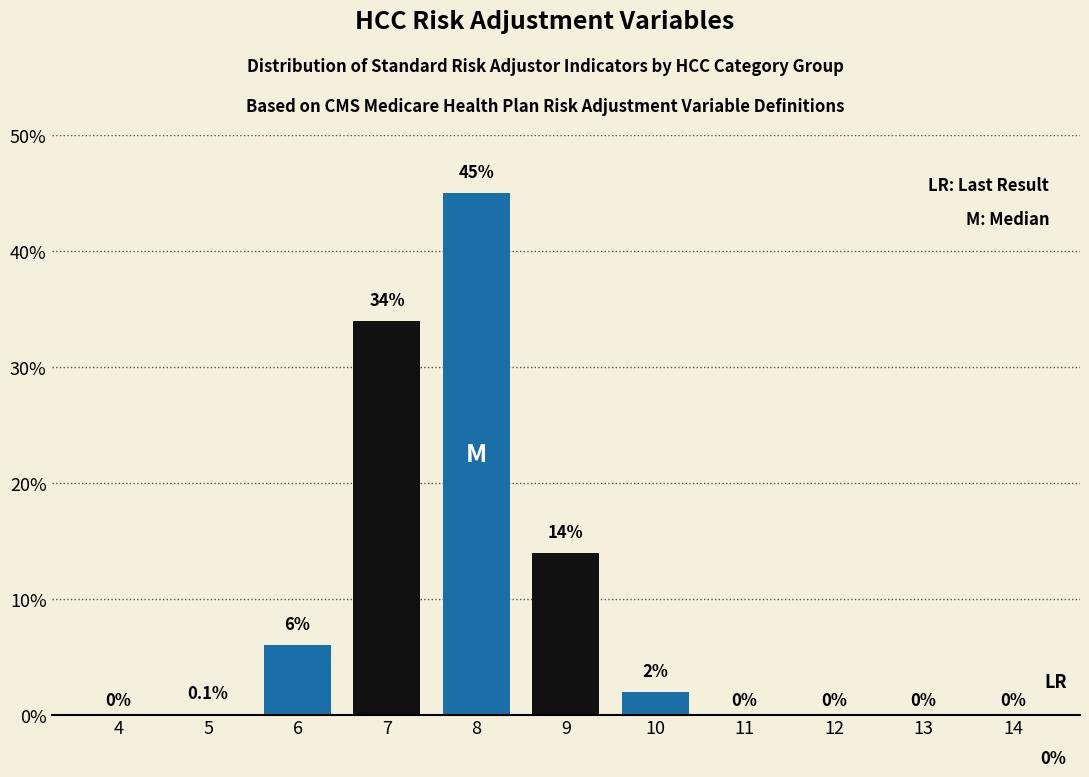

Reading left to right, list all the values displayed in this chart.

4=0.0	5=0.1	6=6.0	7=34.0	8=45.0	9=14.0	10=2.0	11=0.0	12=0.0	13=0.0	14=0.0